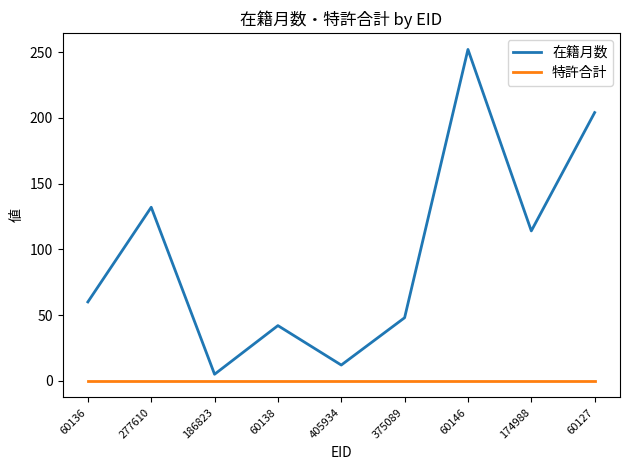

What is the greatest value displayed?

252